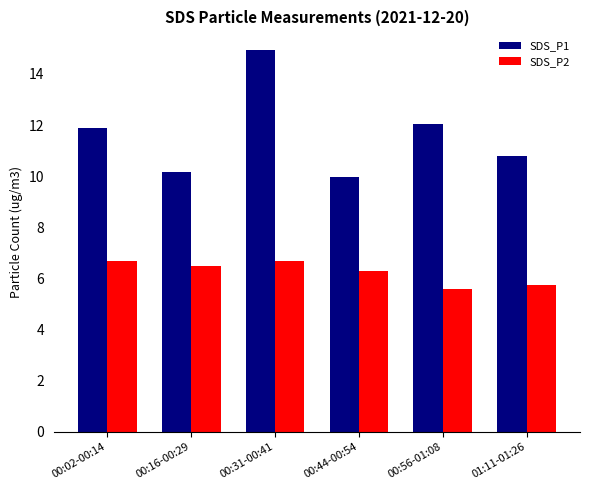

Rank the series at 00:56-01:08 from lowest to highest value.

SDS_P2, SDS_P1